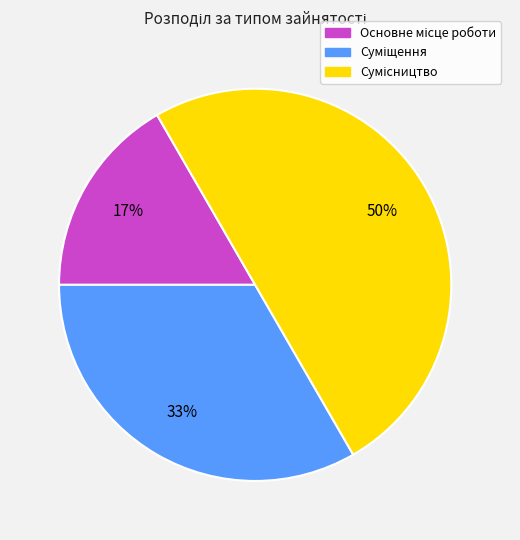

To the nearest percent, what is the average slice percentage?

33%